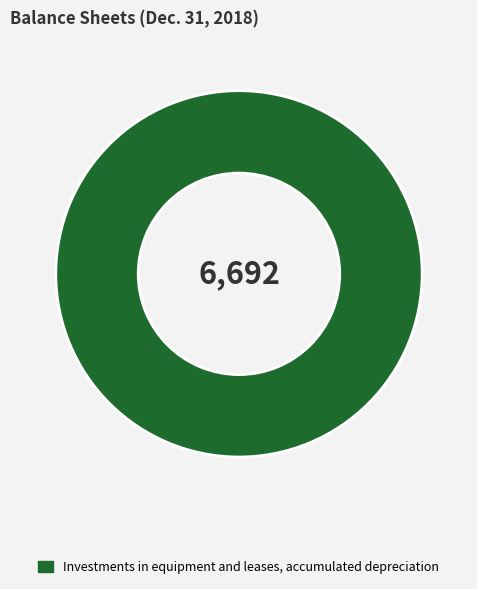

The Investments in equipment and leases, accumulated depreciation slice represents 100% of the pie. True or false?

True